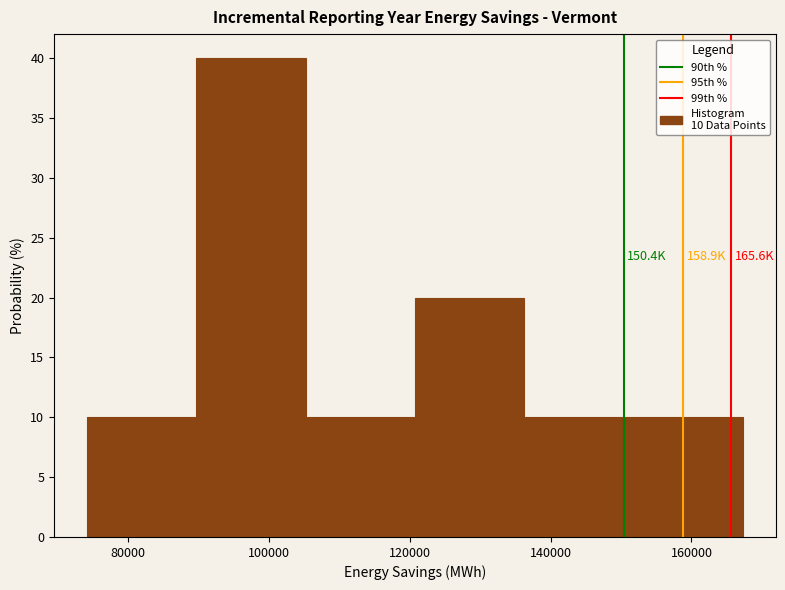

Over which range of the x-axis is the bar tallest?

90000 to 106000